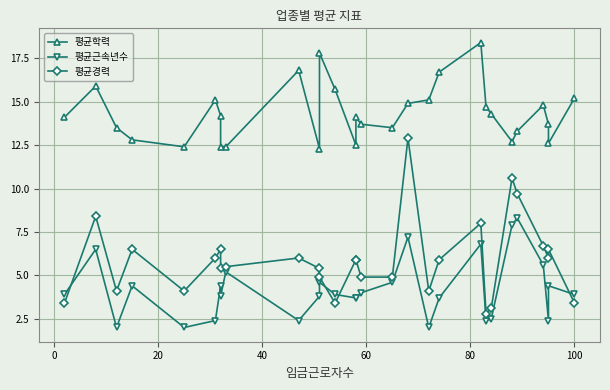

Rank the series by their maximum value, from highest to lowest.

평균학력, 평균경력, 평균근속년수